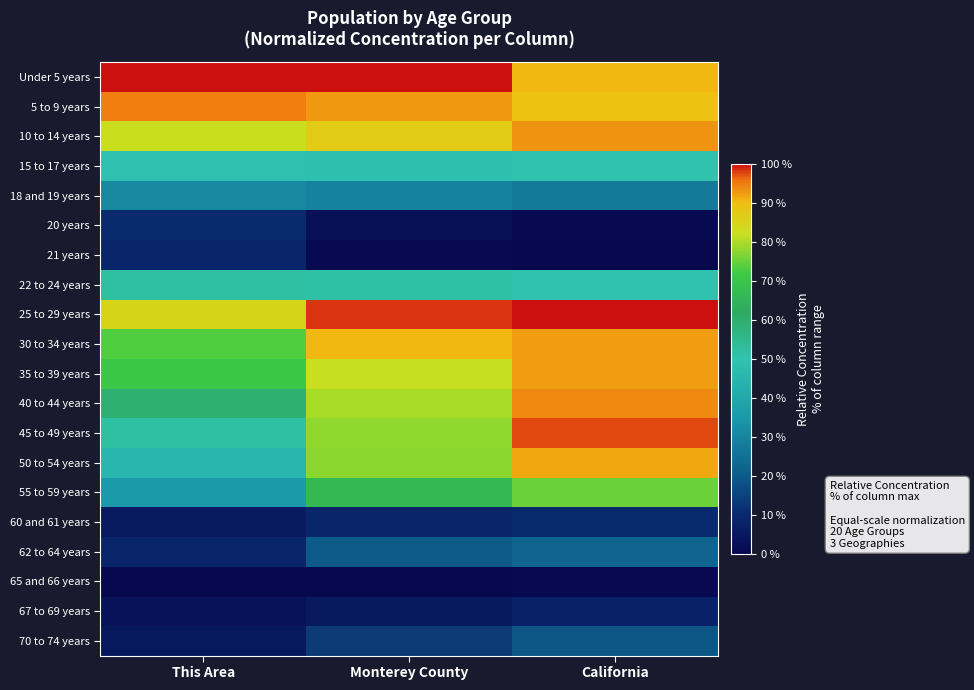

What is the spread (max minus min) of values at This Area?

1.0